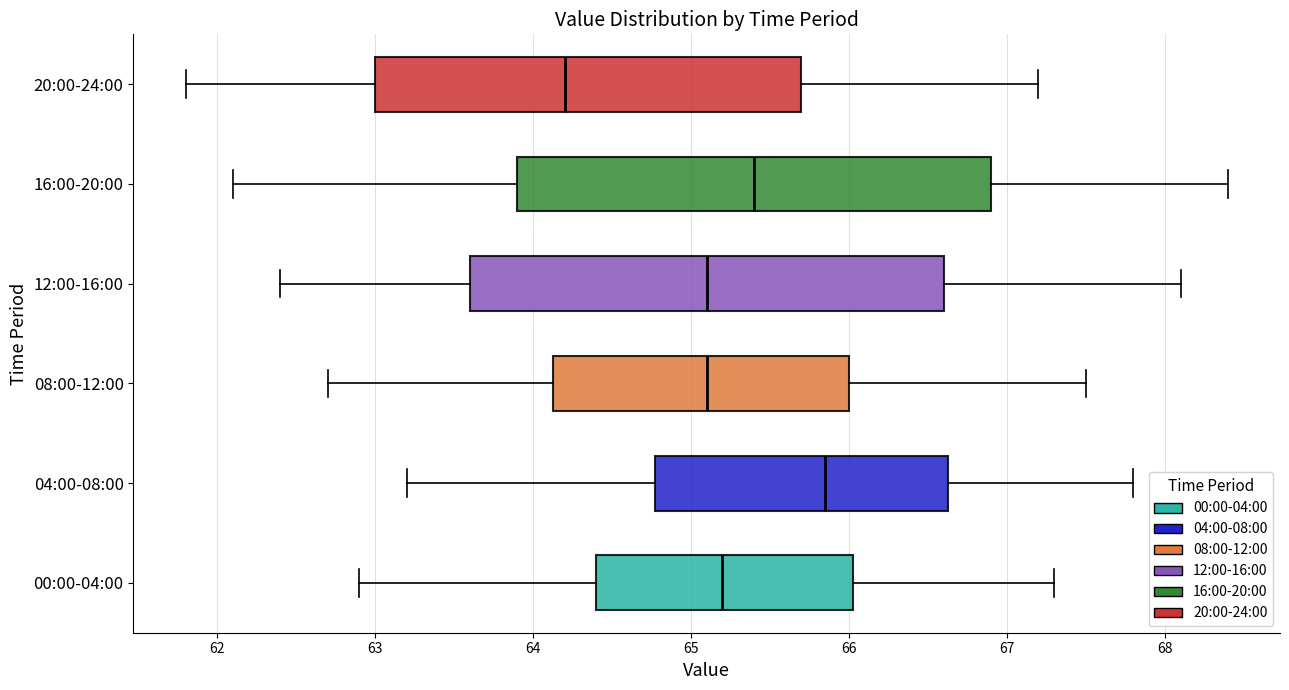

Reading bottom to top, read every box against the x-axis: the position of its median line, the range the box covers, and the ends of its whiskers. The values are not printed on the chart, so give them approximately, as read against the axis.

00:00-04:00: median 65.2, box 64.4 to 66.0, whiskers 62.9 to 67.3
04:00-08:00: median 65.9, box 64.8 to 66.6, whiskers 63.2 to 67.8
08:00-12:00: median 65.1, box 64.1 to 66.0, whiskers 62.7 to 67.5
12:00-16:00: median 65.1, box 63.6 to 66.6, whiskers 62.4 to 68.1
16:00-20:00: median 65.4, box 63.9 to 66.9, whiskers 62.1 to 68.4
20:00-24:00: median 64.2, box 63.0 to 65.7, whiskers 61.8 to 67.2